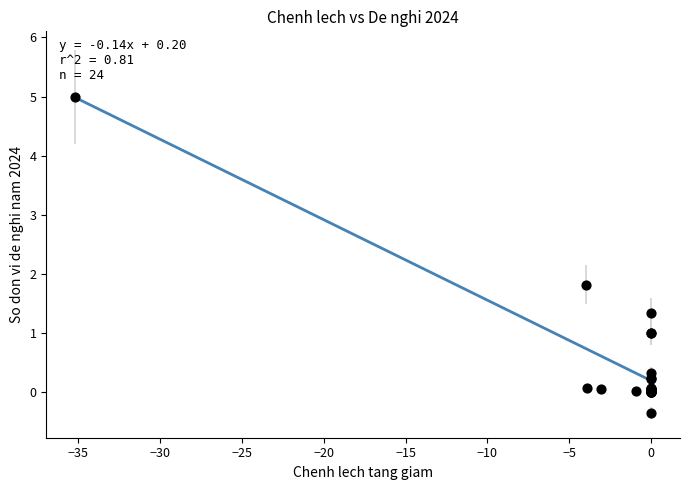

What Y value in the scatter plot is closest to 2?

1.8